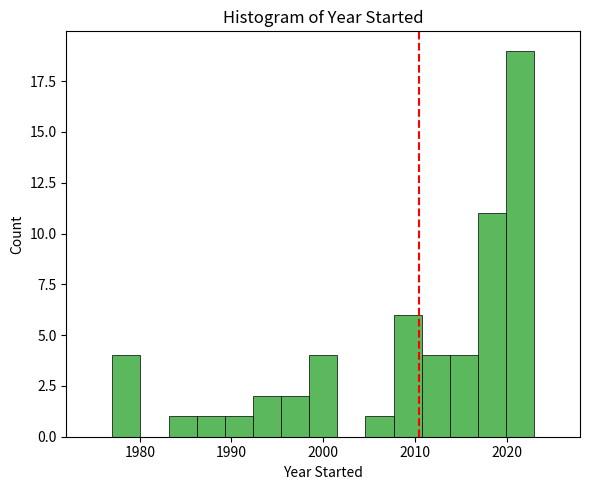

Around what value on the x-axis is the tallest bar? Give the approximate position of its centre, as read against the axis.

2021